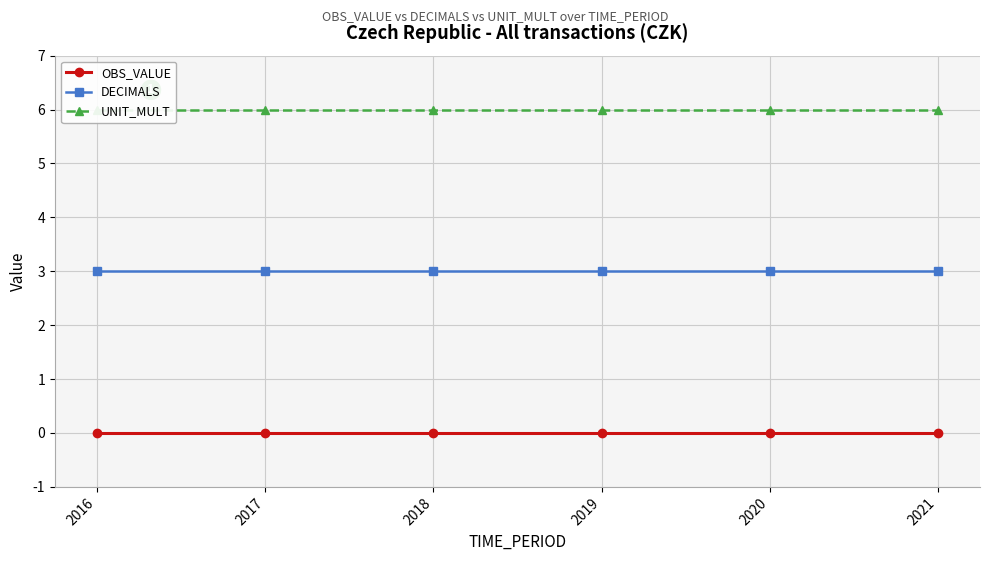

Reading left to right, extract all data points from this chart.

OBS_VALUE: 0	0	0	0	0	0
DECIMALS: 3	3	3	3	3	3
UNIT_MULT: 6	6	6	6	6	6